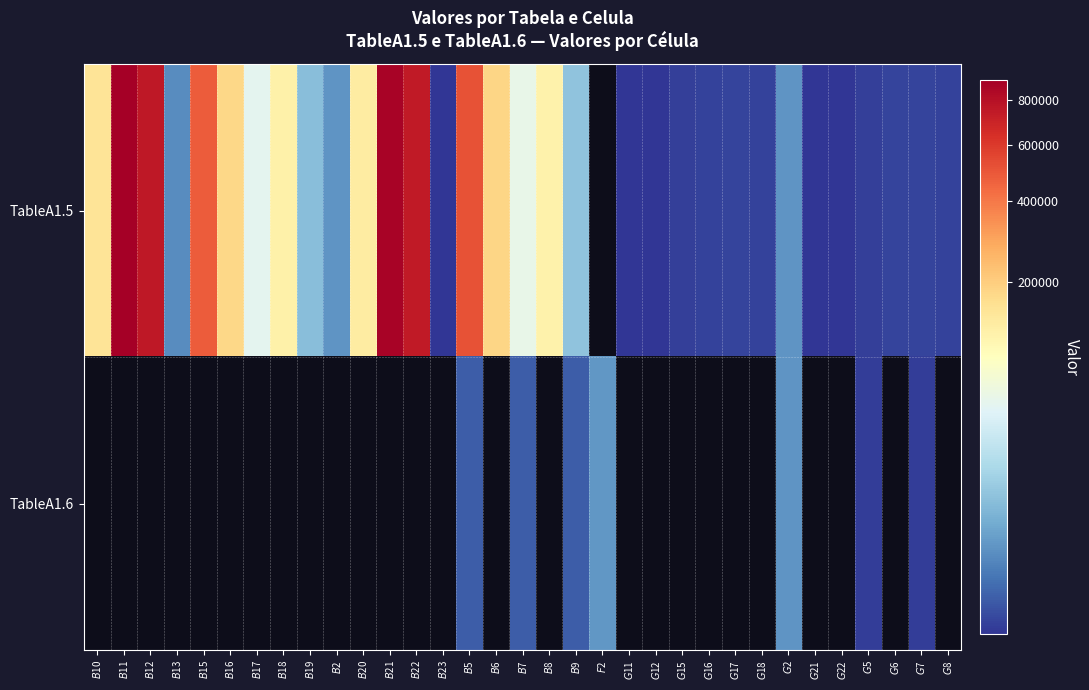

The TableA1.5 series shows 1.3 at $G$7. True or false?

False